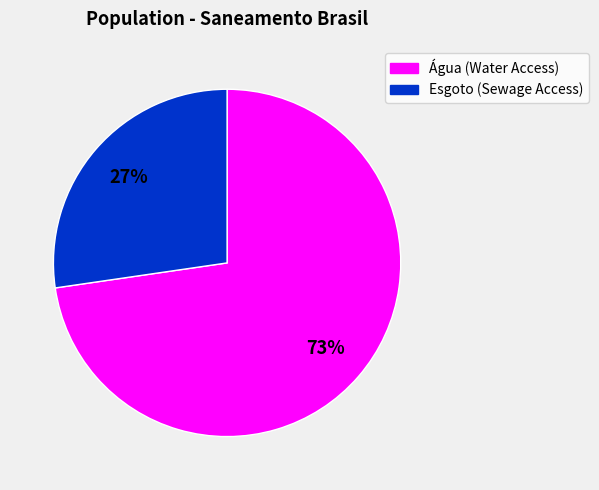

To the nearest percent, what is the average slice percentage?

50%